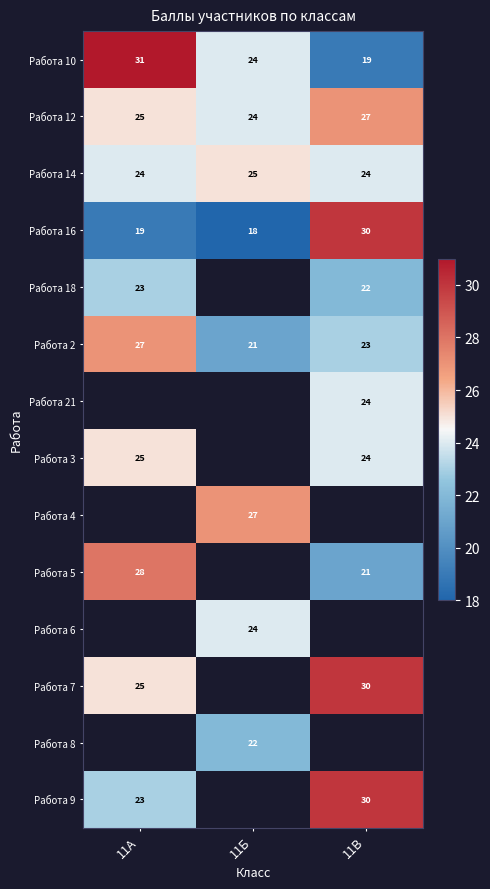

List the labels in order of Работа 16 value, largest first.

11В, 11А, 11Б